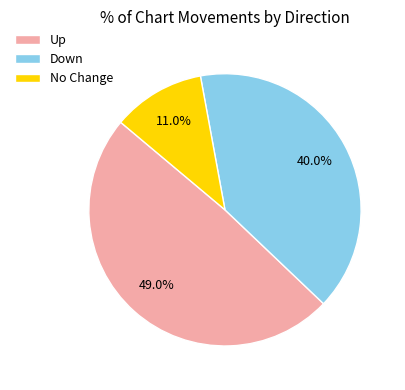

What is the largest slice in the pie chart?

Up